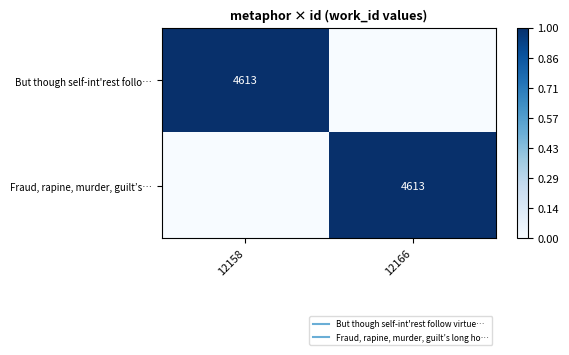

What is the spread (max minus min) of values at 12166?

1